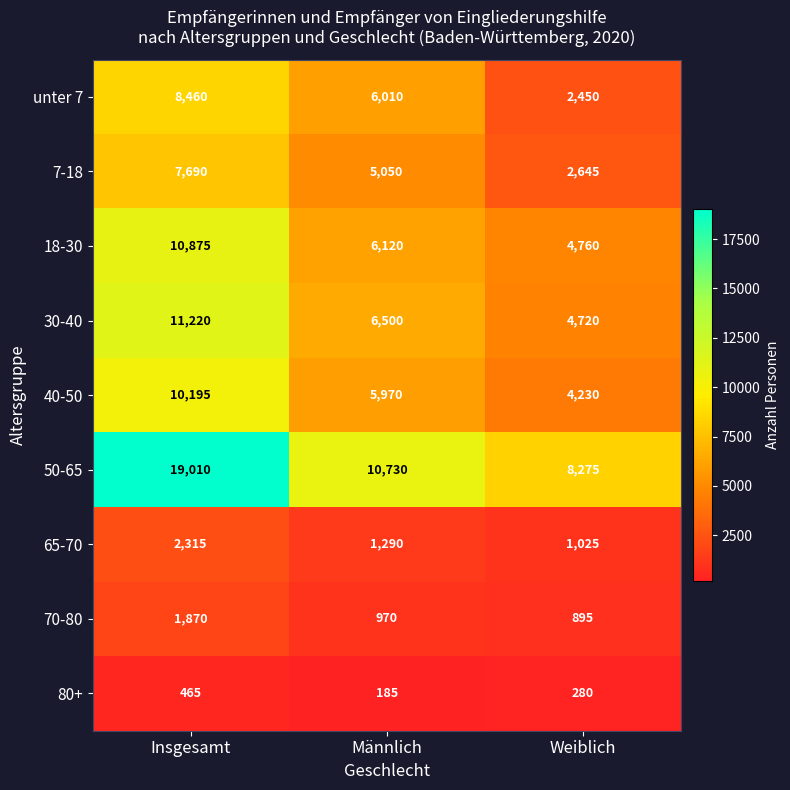

What is the highest value of the unter 7 series?

8460